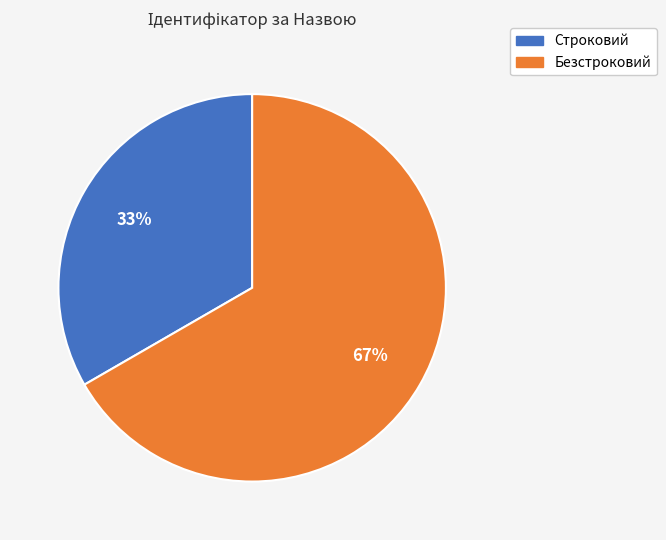

What is the smallest slice in the pie chart?

Строковий